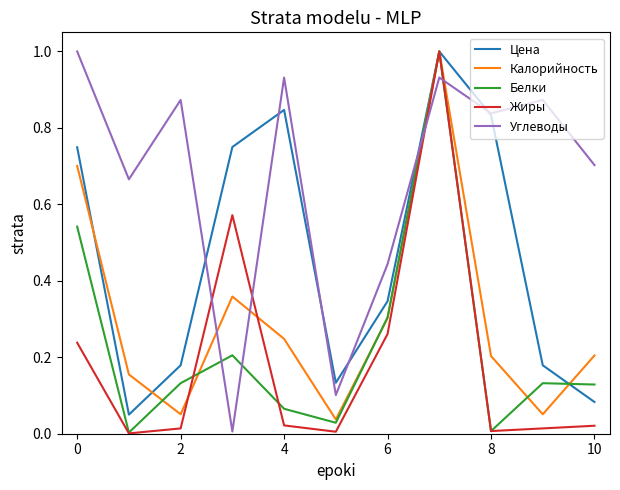

Is this an area chart (filled region under the line)?

No